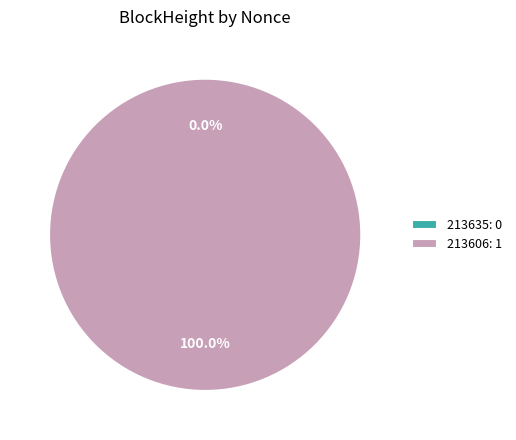

True or false: 213606 accounts for 86% of the total.

False